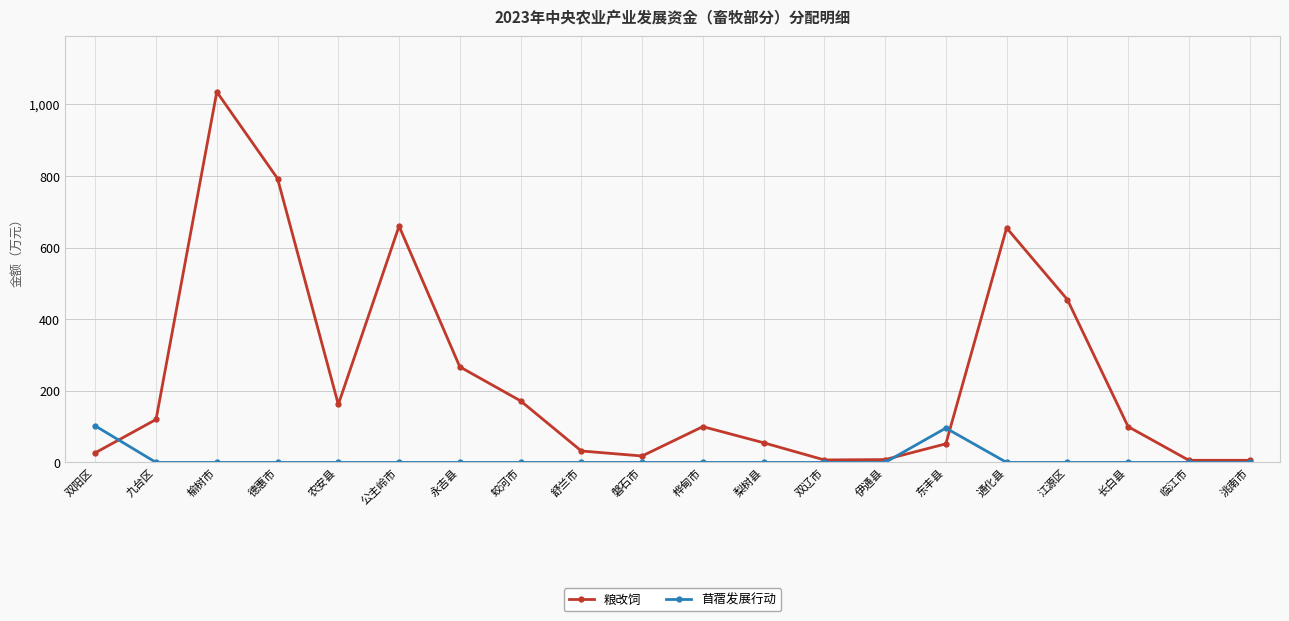

The value of 苜蓿发展行动 at 磐石市 is 0. True or false?

True